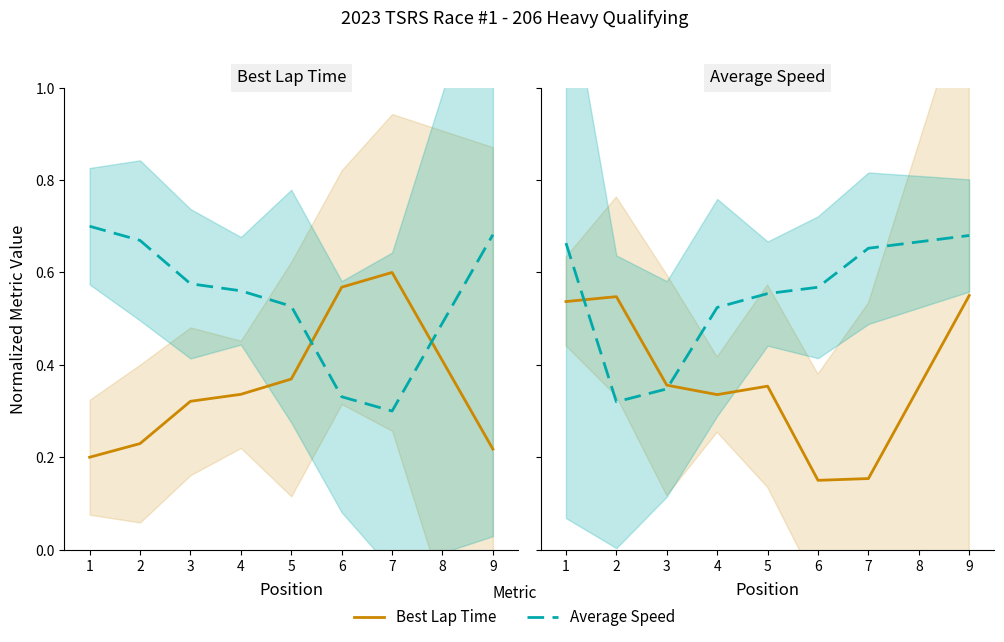

What is the greatest value displayed?

0.7